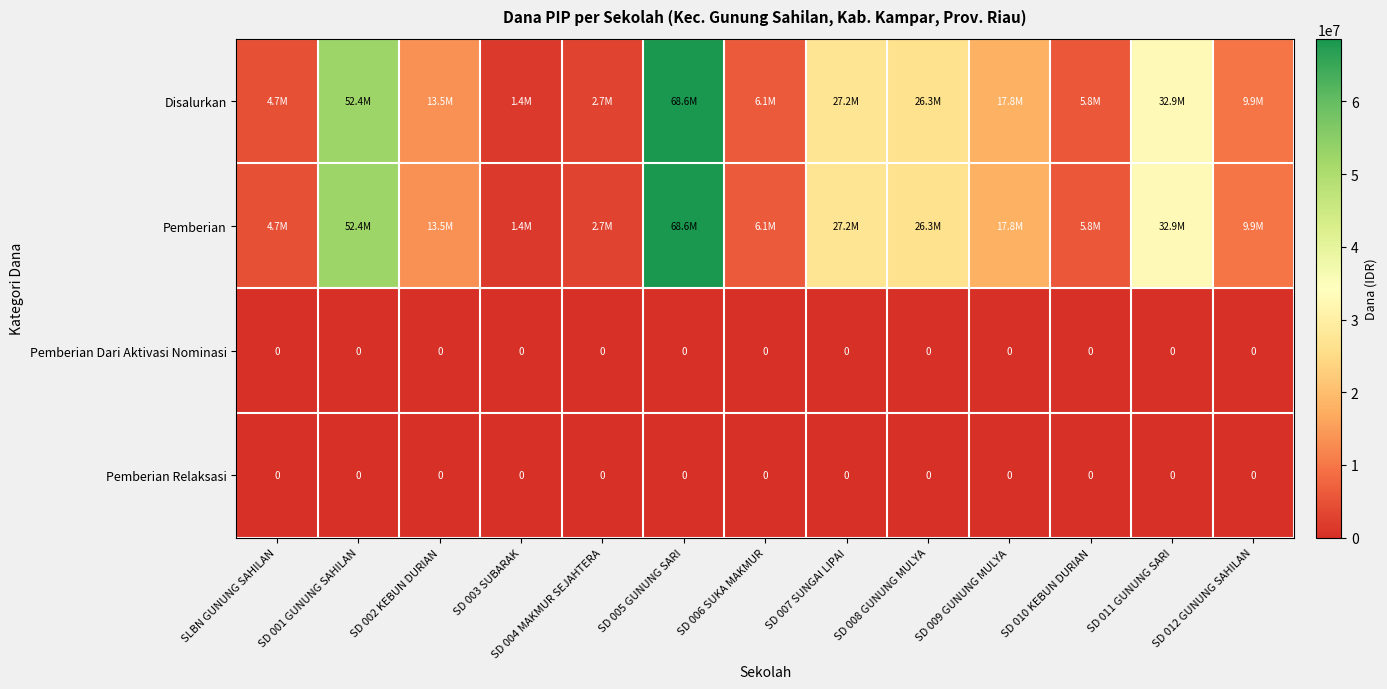

At how many categories does at least one series exceed 53553400?

1